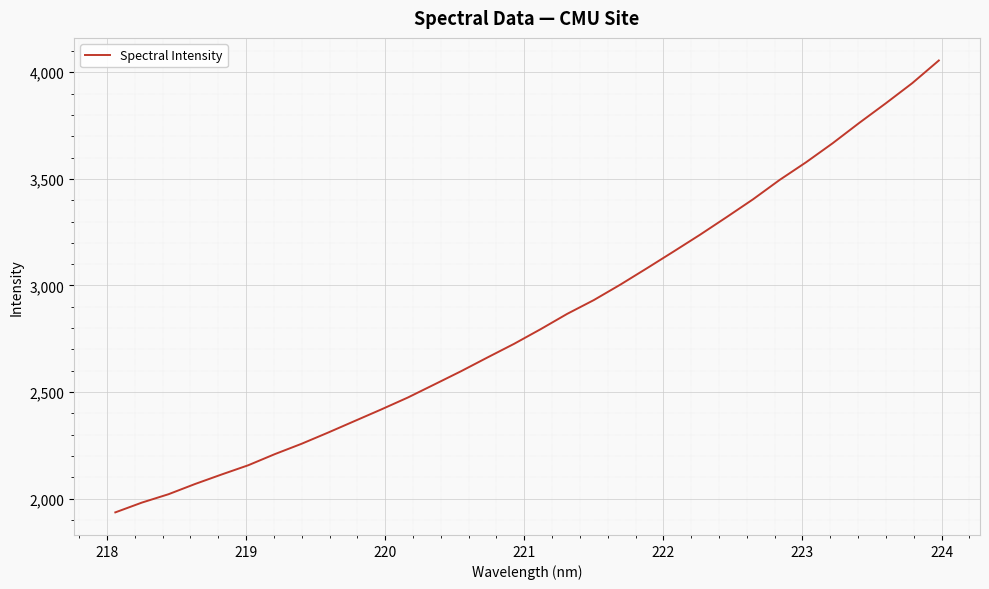

What is the difference between the maximum and minimum values?

2119.4